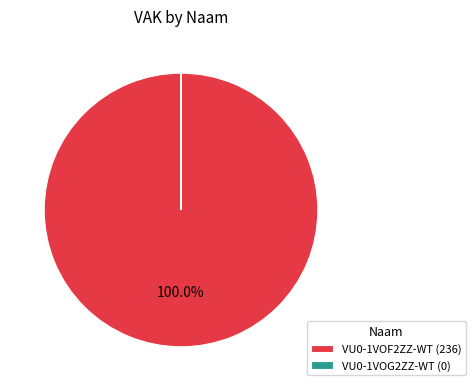

To the nearest percent, what portion does VU0-1VOF2ZZ-WT represent?

100%